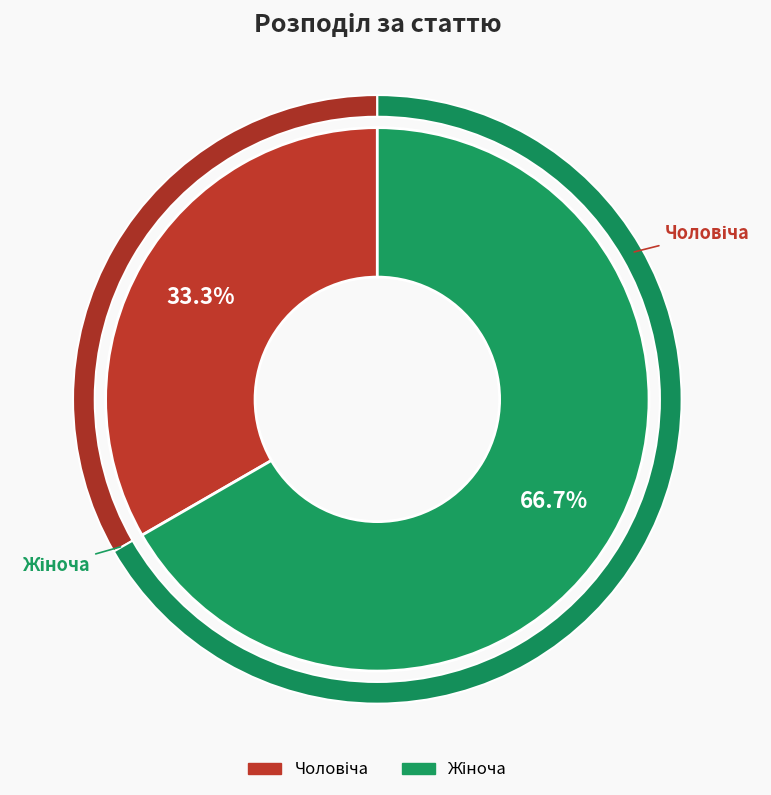

Which has a higher value, Чоловіча or Жіноча?

Жіноча